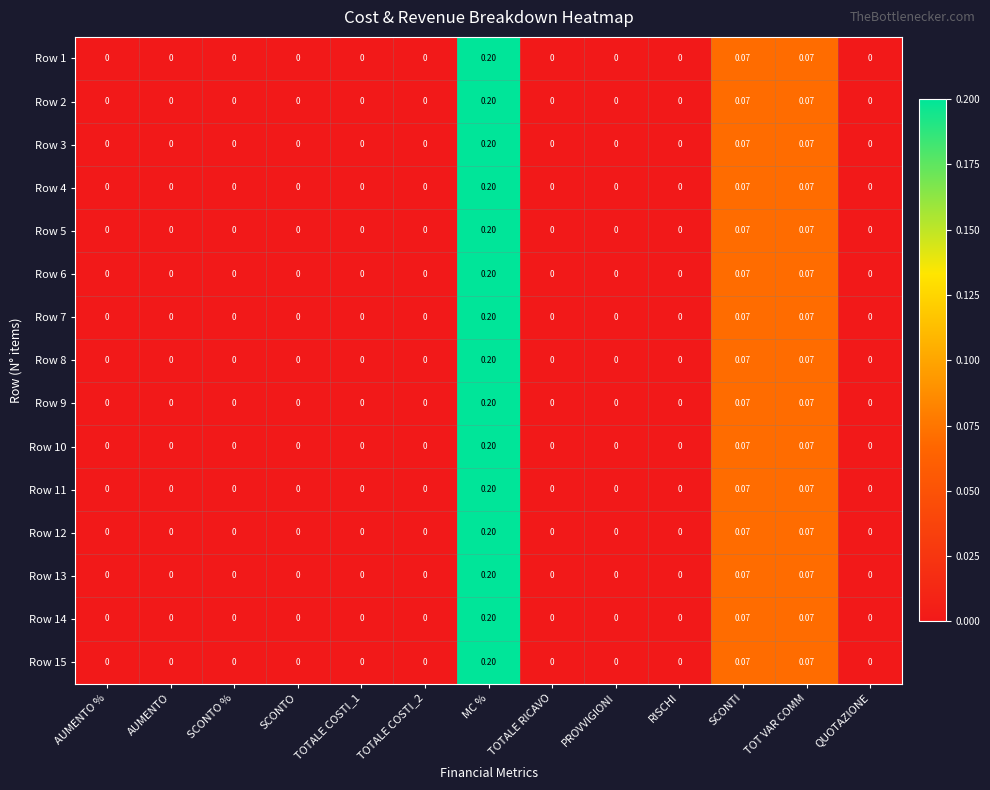

At which category is the sum across all series the highest?

MC %